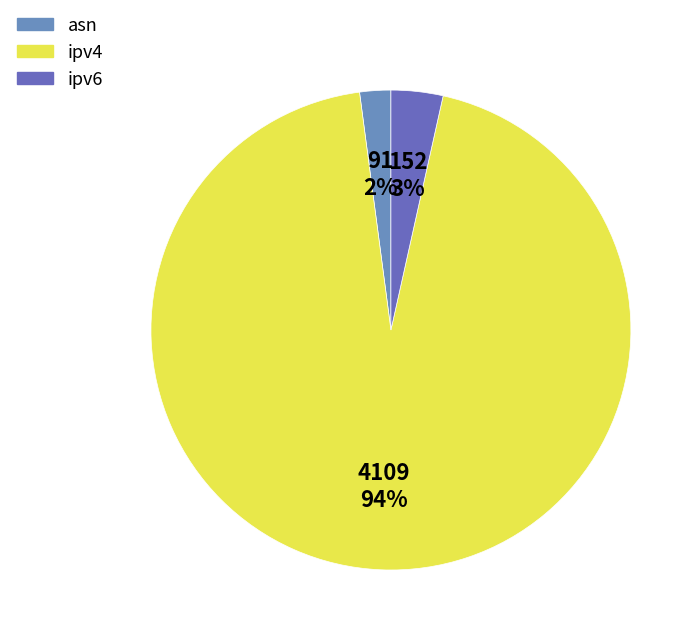

Combined, what portion of the pie is asn and ipv6?

5.6%